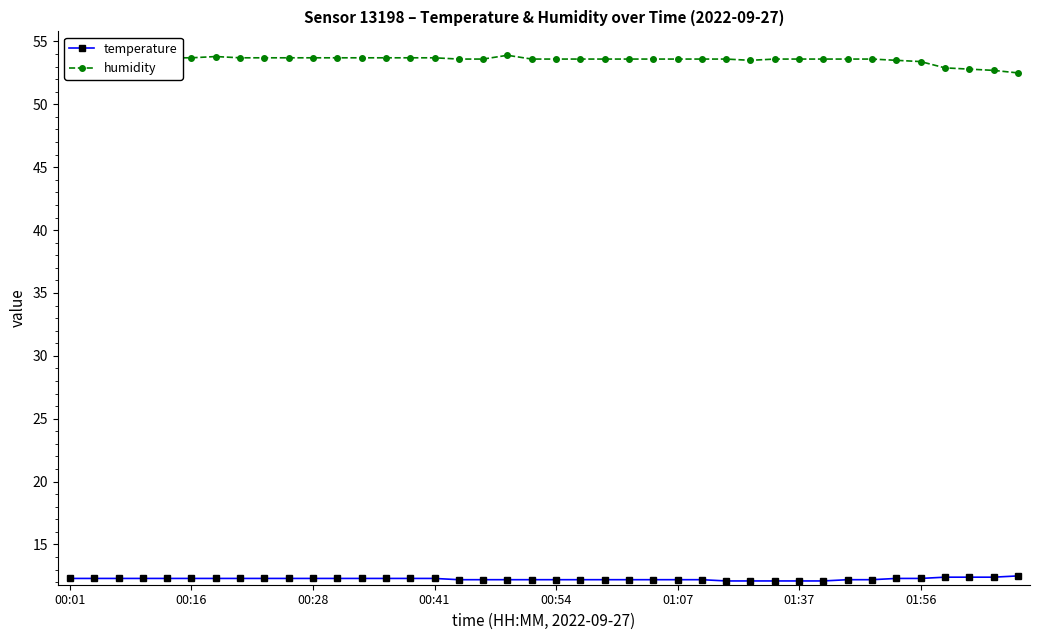

Reading left to right, transcribe all the data shown in this chart.

temperature: 12.3	12.3	12.3	12.3	12.3	12.3	12.3	12.3	12.3	12.3	12.3	12.3	12.3	12.3	12.3	12.3	12.2	12.2	12.2	12.2	12.2	12.2	12.2	12.2	12.2	12.2	12.2	12.1	12.1	12.1	12.1	12.1	12.2	12.2	12.3	12.3	12.4	12.4	12.4	12.5
humidity: 54.5	54.0	54.4	54.1	53.7	53.7	53.8	53.7	53.7	53.7	53.7	53.7	53.7	53.7	53.7	53.7	53.6	53.6	53.9	53.6	53.6	53.6	53.6	53.6	53.6	53.6	53.6	53.6	53.5	53.6	53.6	53.6	53.6	53.6	53.5	53.4	52.9	52.8	52.7	52.5